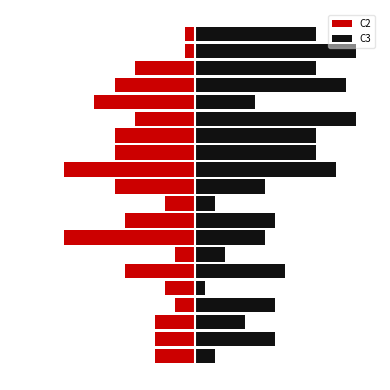

At 15, list the series in order from largest to smallest.

C3, C2